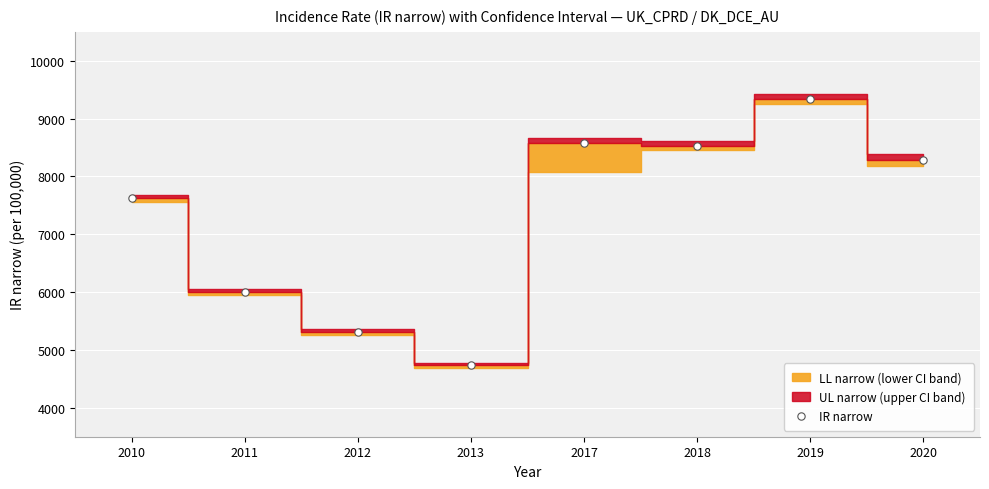

What Y value in the scatter plot is closest to 7037?

7624.0